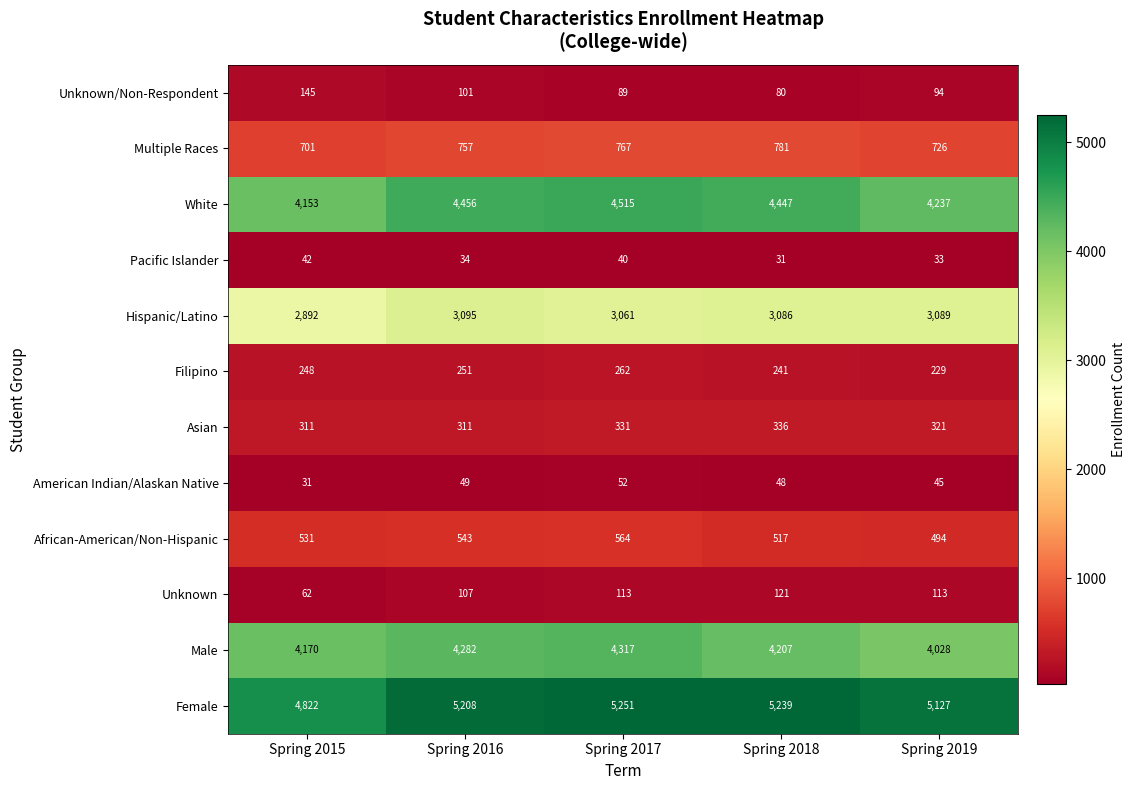

How many categories are shown in the chart?

5